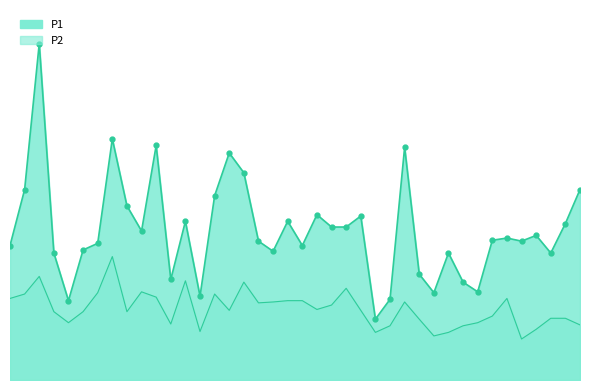

At which label is P2 closest to 1?

02:28